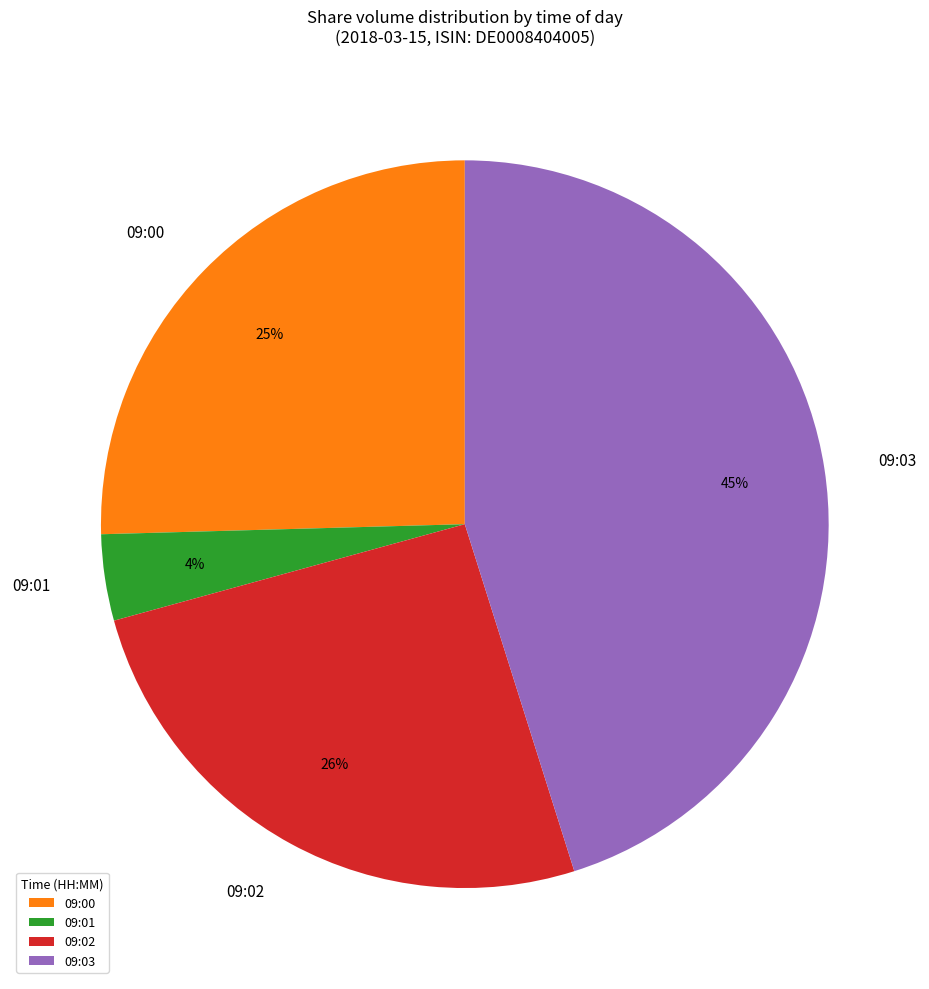

Is there a majority slice in this chart?

No